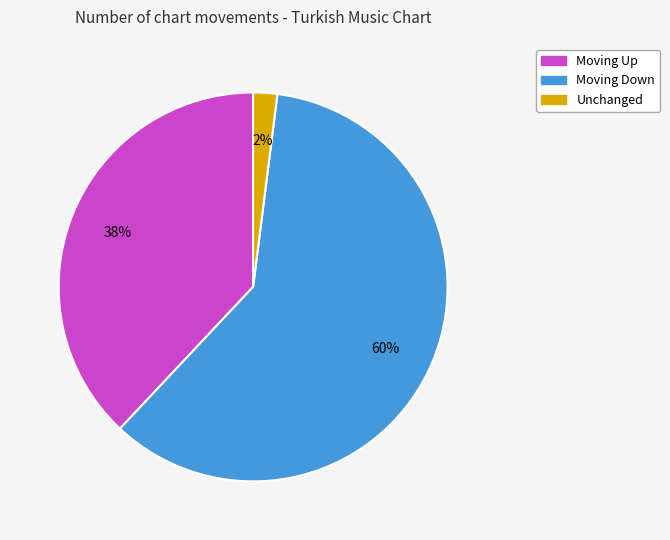

Which slice is the largest?

Moving Down